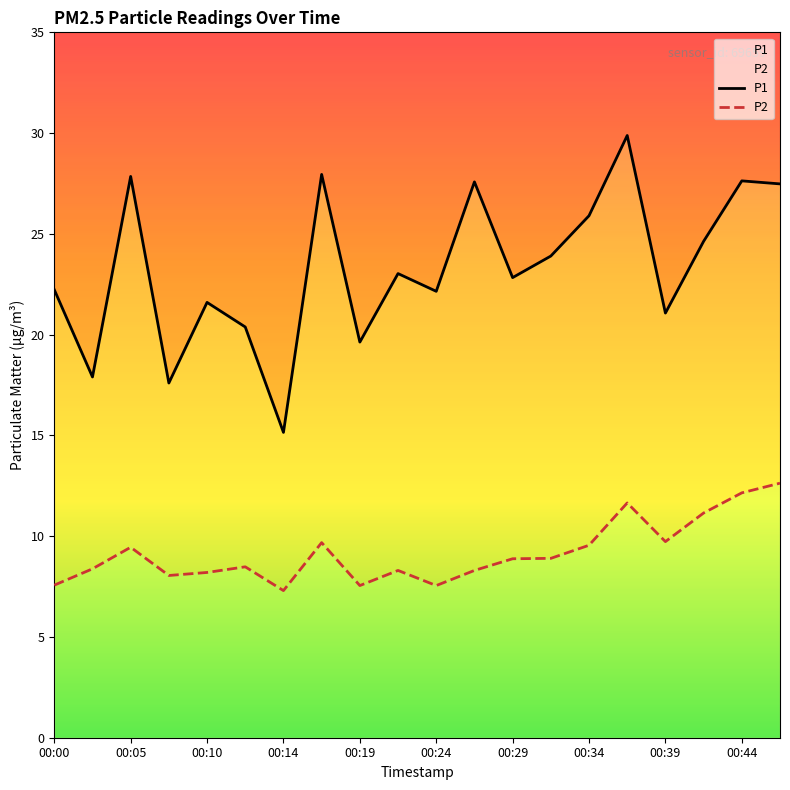

True or false: P1 and P2 cross at least once.

False